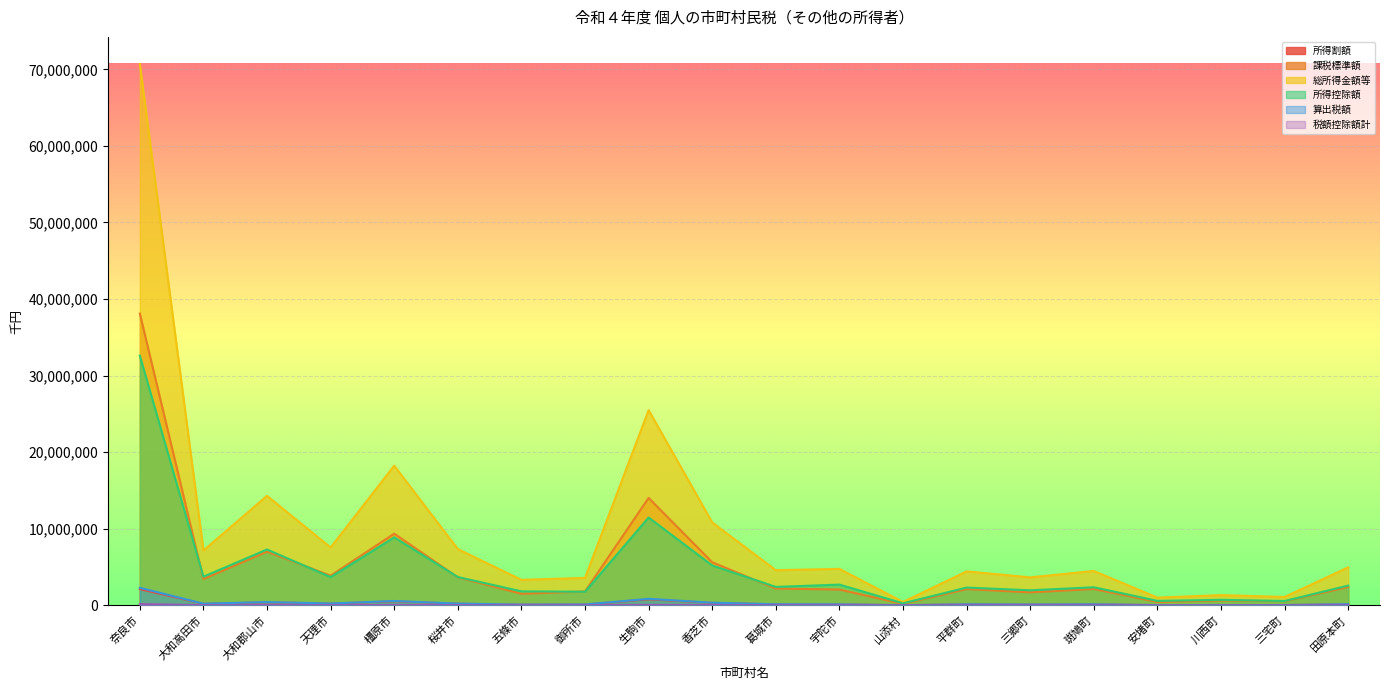

Does the chart display data point markers on the line(s)?

No